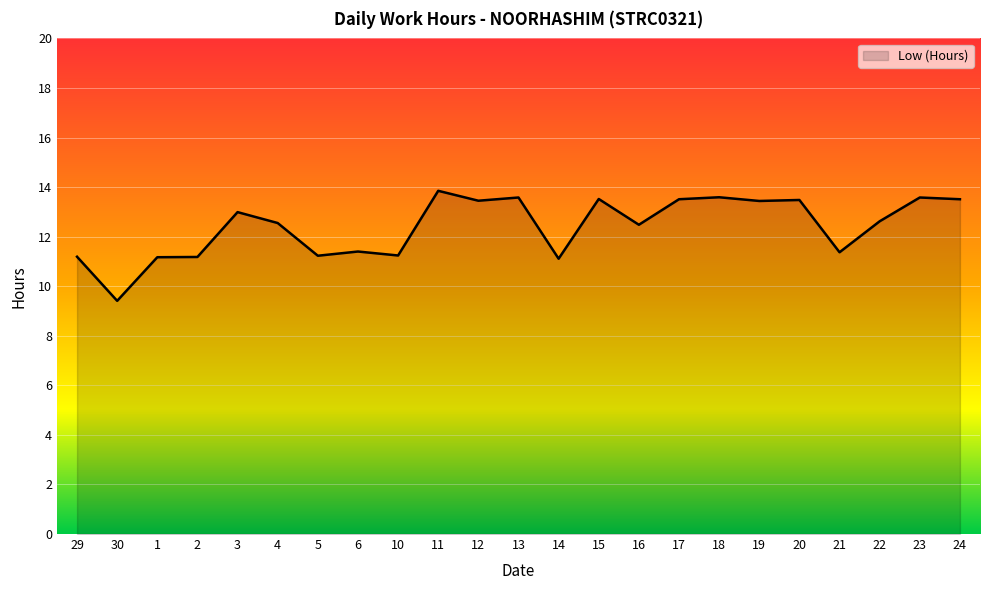

What is the change in value from 12 to 14?

-2.3